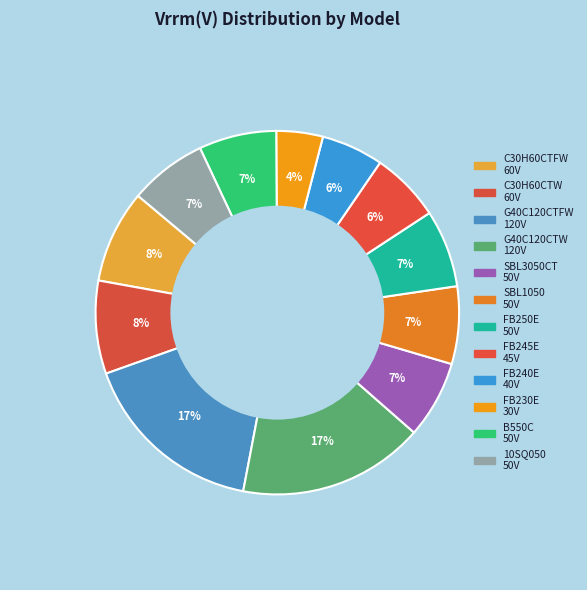

To the nearest percent, what is the combined percentage of SBL1050 and FB230E?

11%